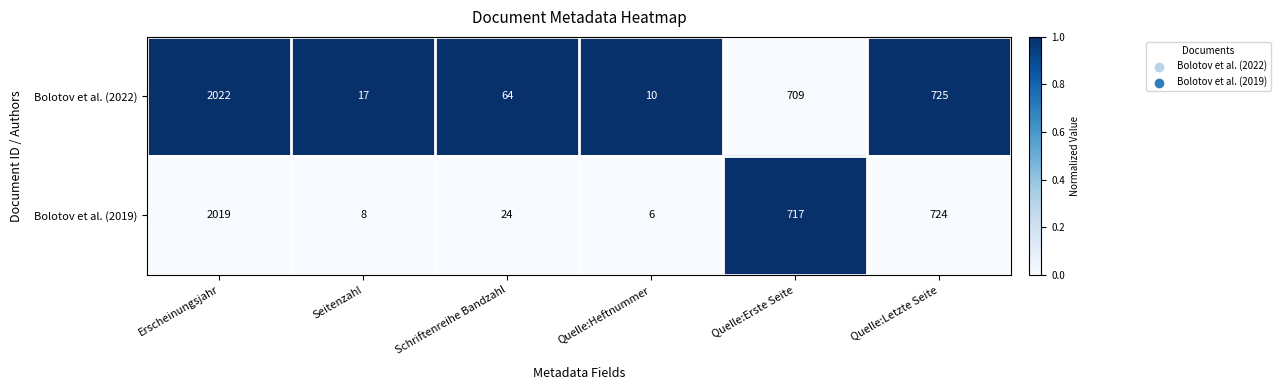

Which series has the largest total across all categories?

Bolotov et al. (2022)